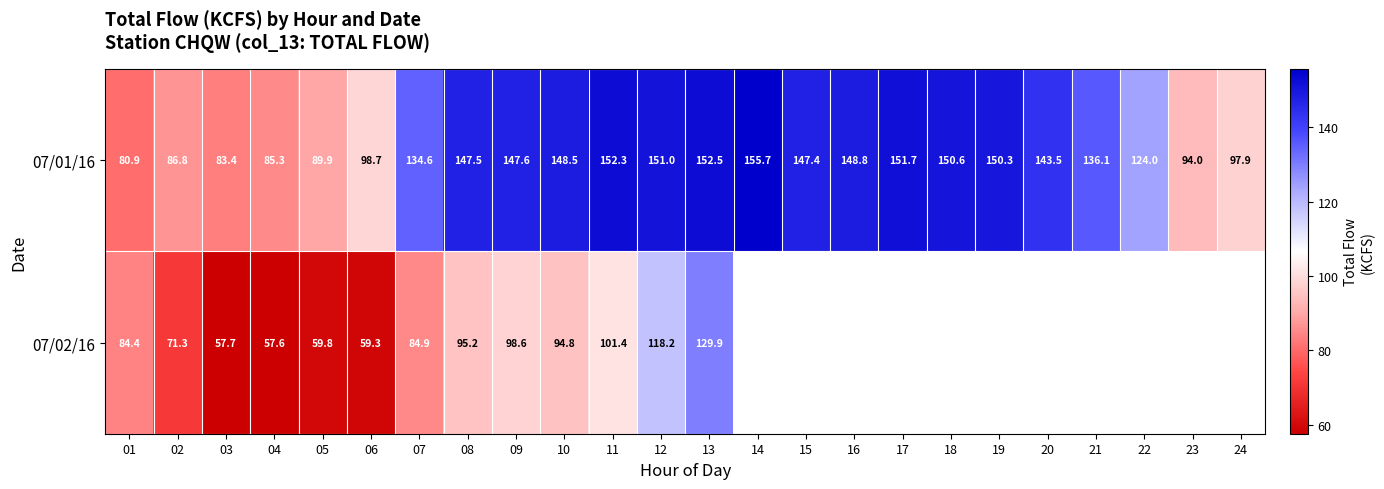

What is the maximum value shown in the chart?

155.7